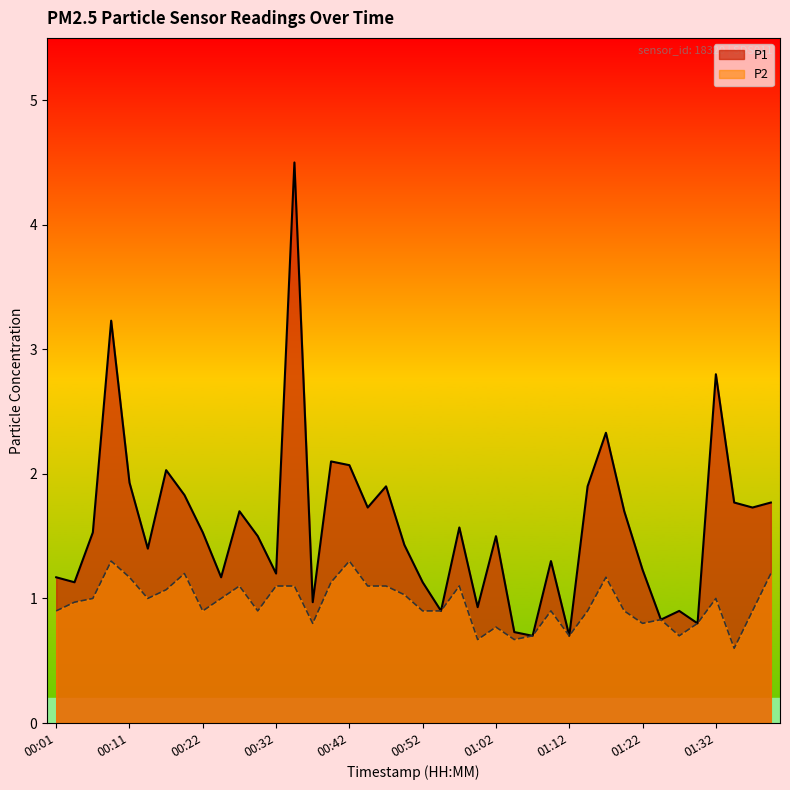

What is the average value of the P2 series?

1.0